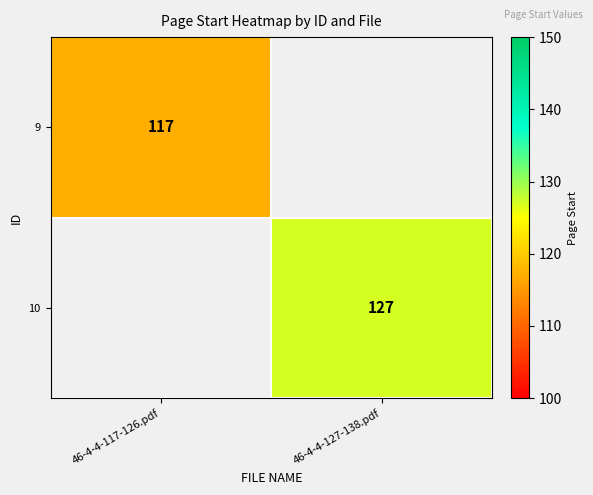

The 10 series shows 127 at 46-4-4-127-138.pdf. True or false?

True